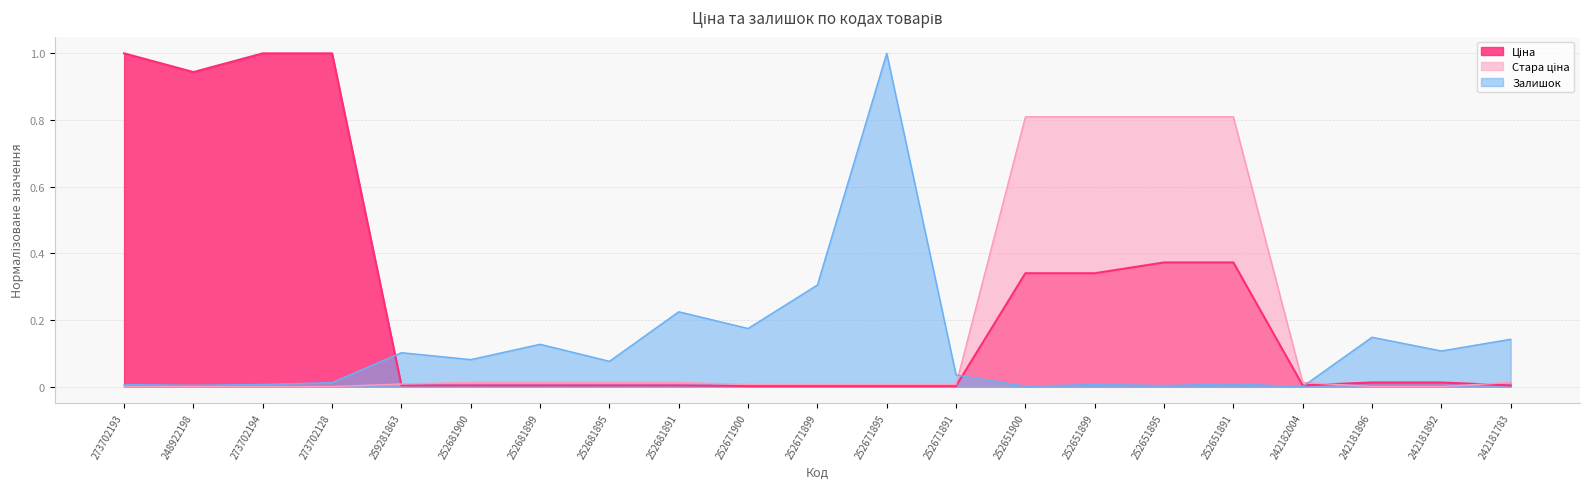

At which category does the chart reach its peak across all series?

273702193